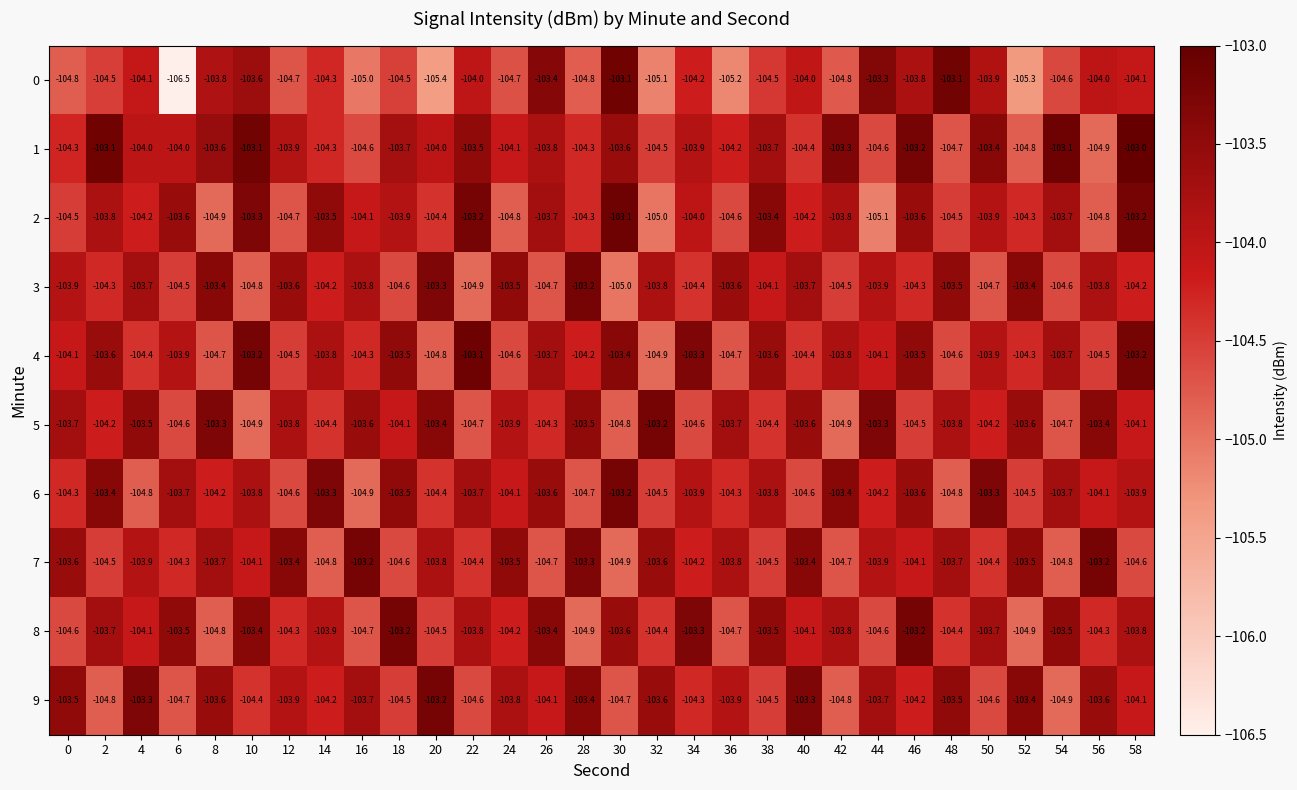

The 2 series shows -103.2 at 22. True or false?

True